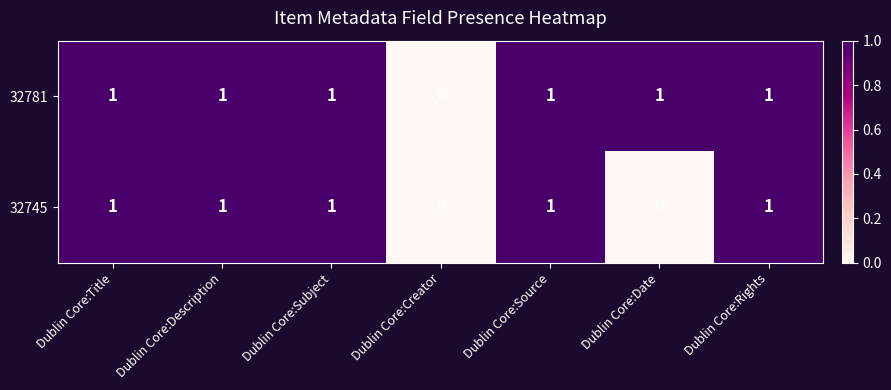

Reading left to right, extract all data points from this chart.

32781: Dublin Core:Title=1	Dublin Core:Description=1	Dublin Core:Subject=1	Dublin Core:Creator=0	Dublin Core:Source=1	Dublin Core:Date=1	Dublin Core:Rights=1
32745: Dublin Core:Title=1	Dublin Core:Description=1	Dublin Core:Subject=1	Dublin Core:Creator=0	Dublin Core:Source=1	Dublin Core:Date=0	Dublin Core:Rights=1